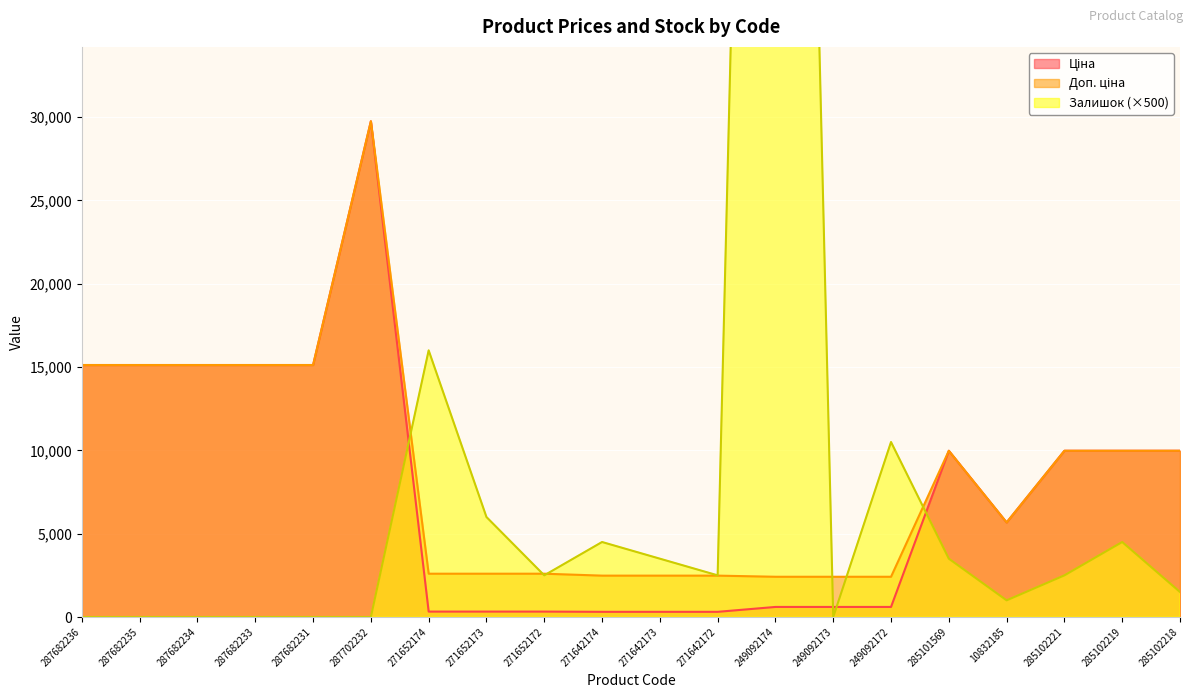

How many lines are shown in the chart?

3